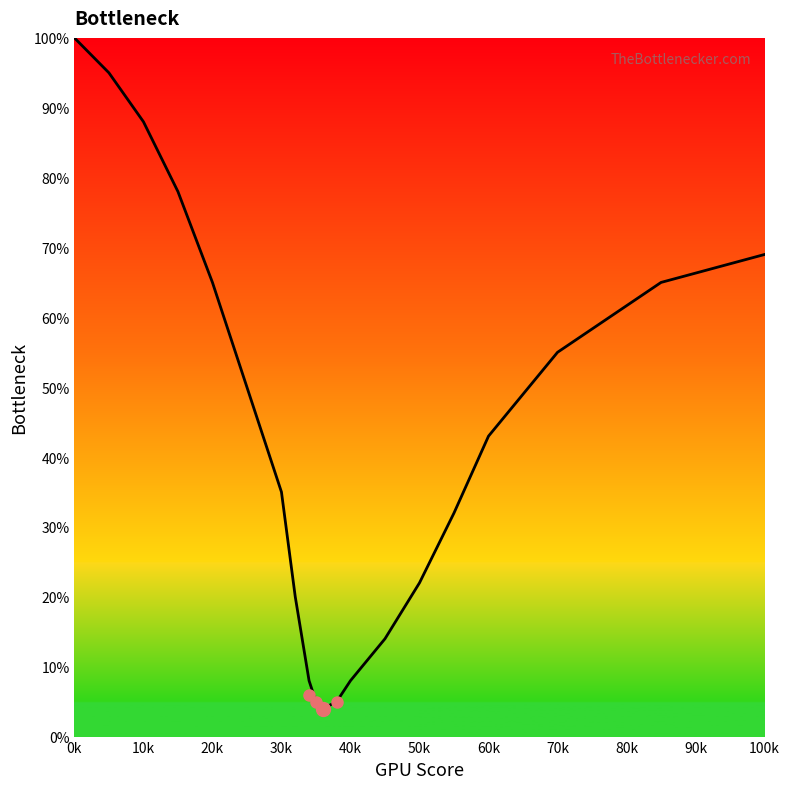

What is the minimum value shown in the chart?

4